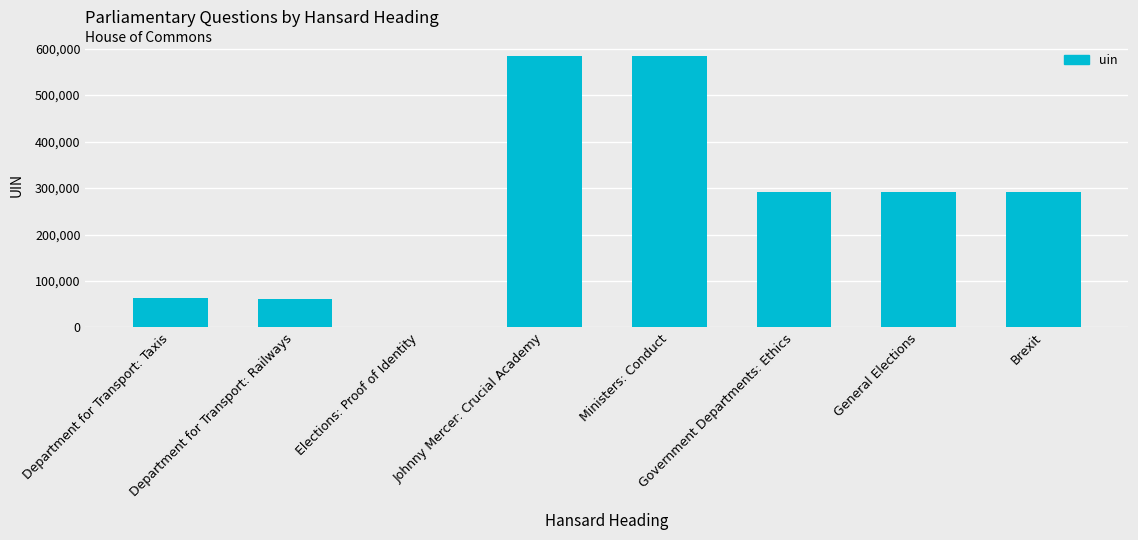

Are the bars horizontal?

No